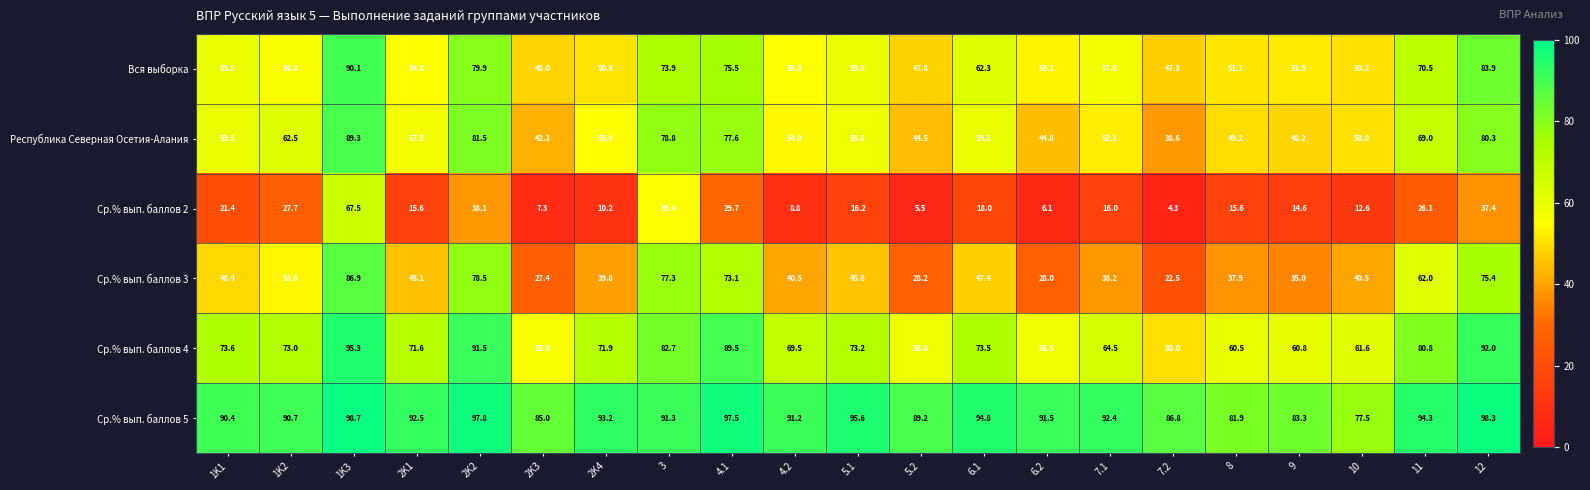

The value of Ср.% вып. баллов 5 at 7.1 is 122.1. True or false?

False